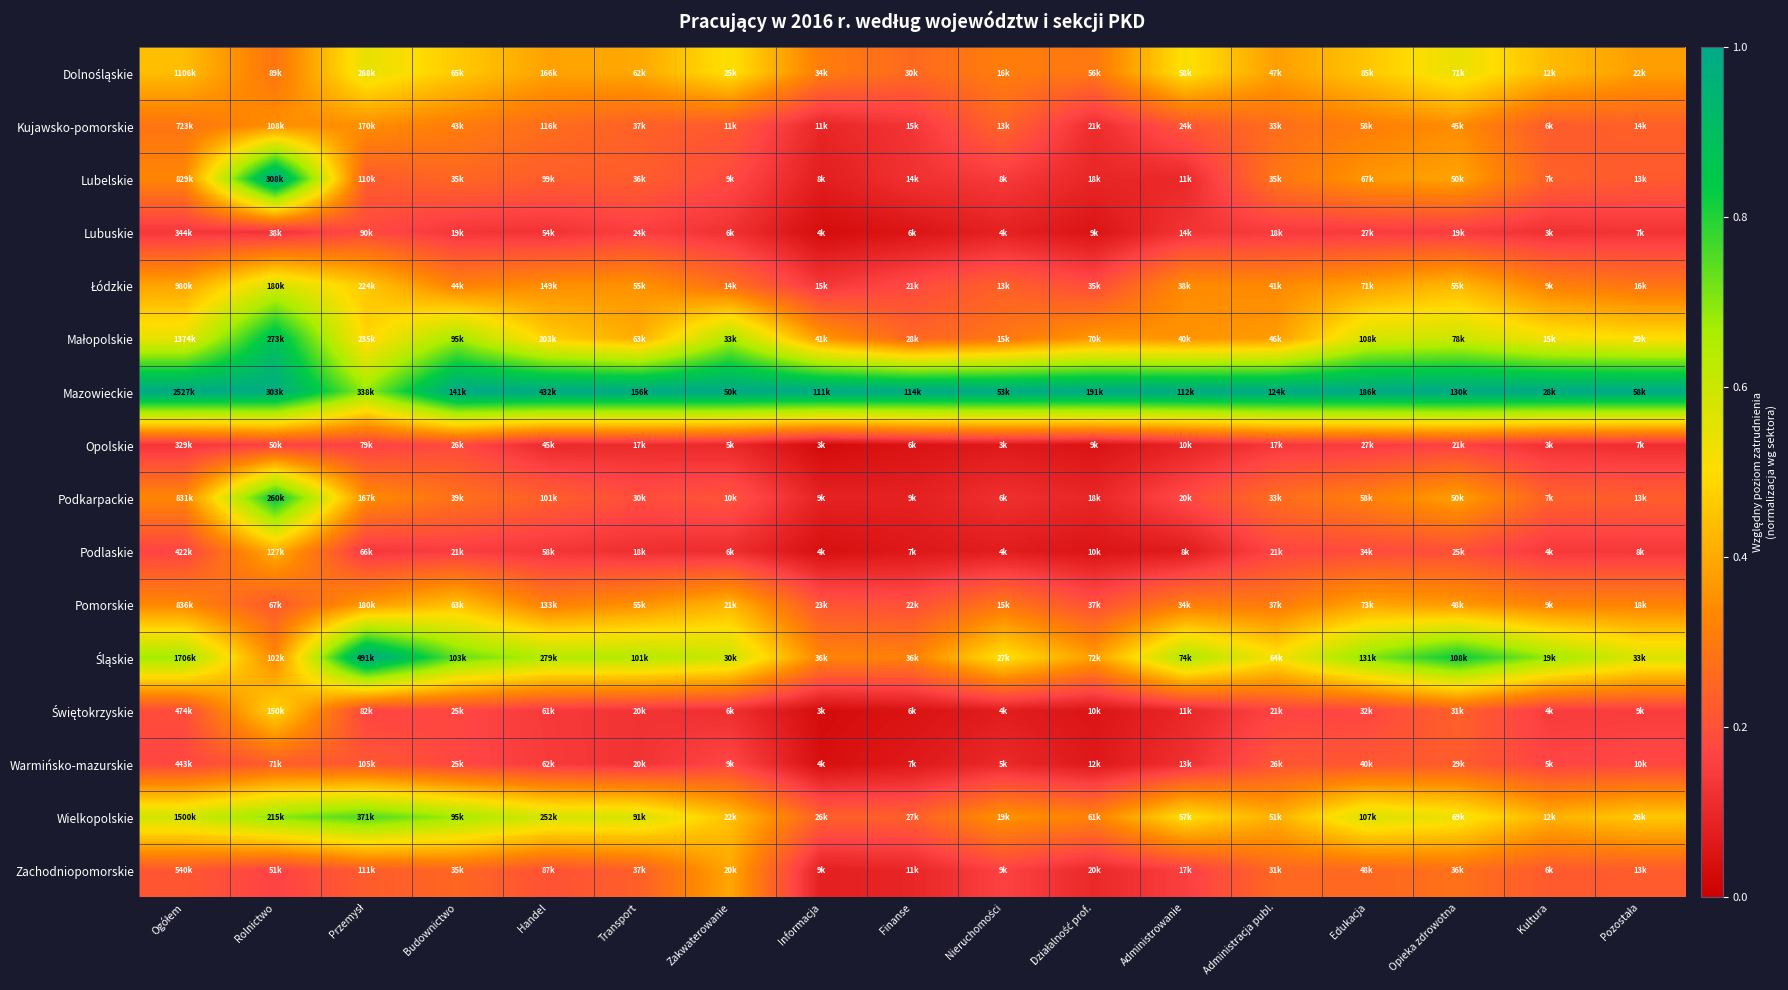

Which series has the largest total across all categories?

Mazowieckie